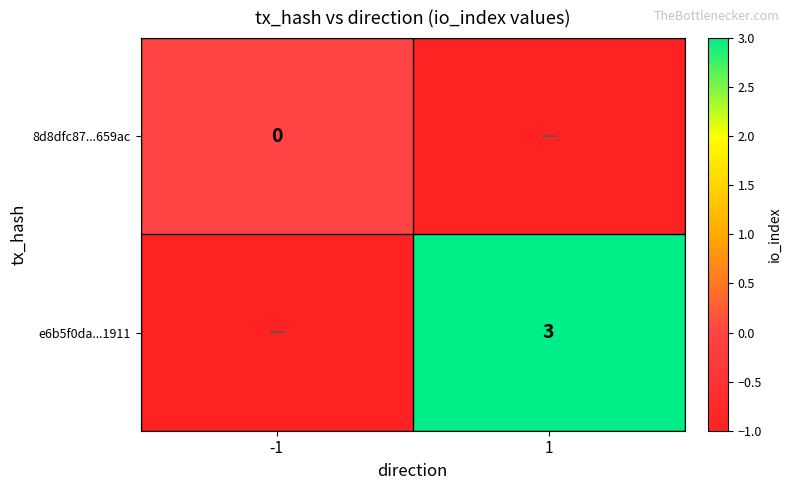

The e6b5f0da...1911 series shows 3 at 1. True or false?

True